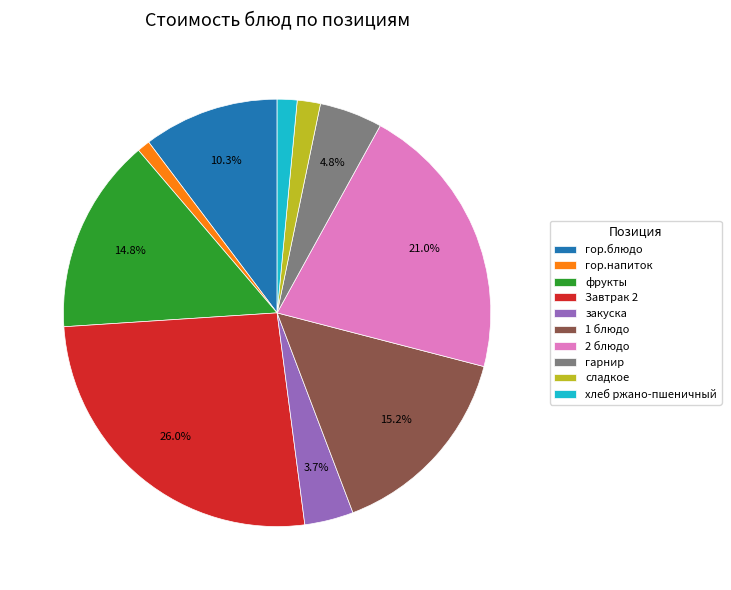

What is the ratio of the value at закуска to the value at гор.блюдо?

0.4